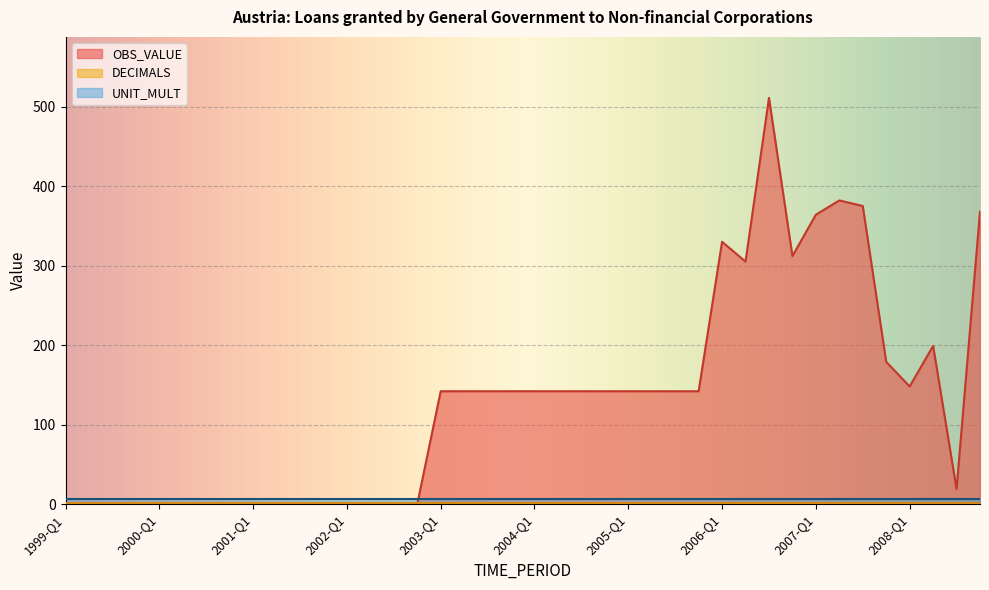

What are all the series names shown in the legend?

OBS_VALUE, DECIMALS, UNIT_MULT